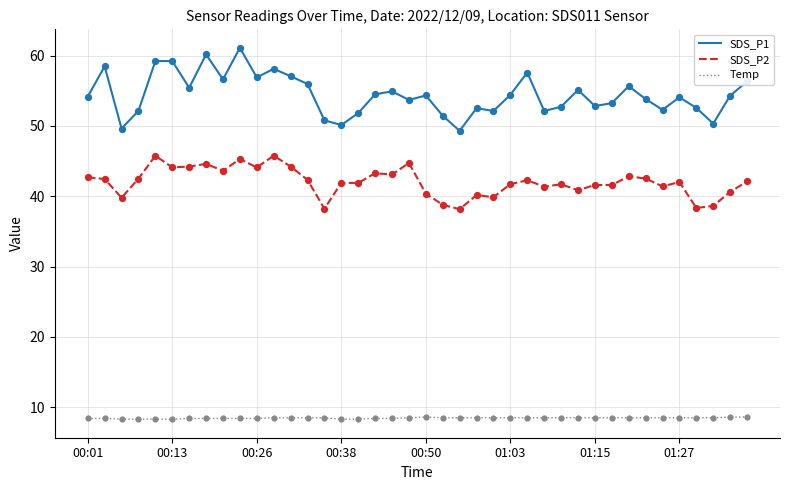

Which series has the largest total across all categories?

SDS_P1